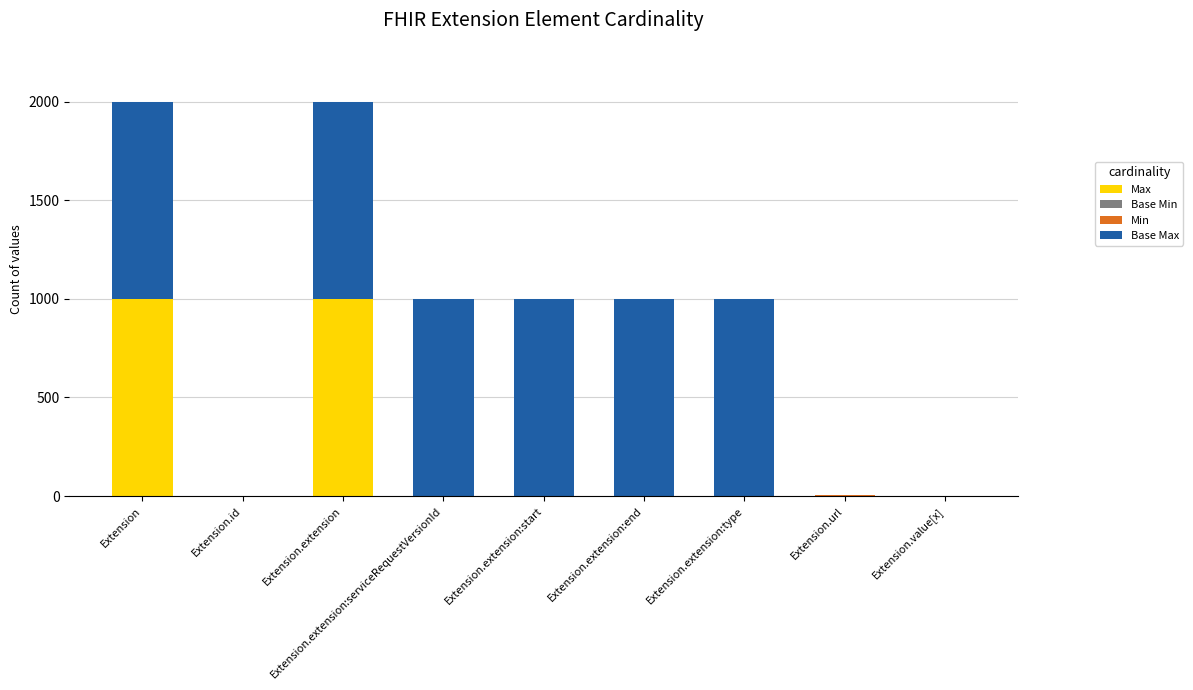

Count the number of data series in this chart.

4